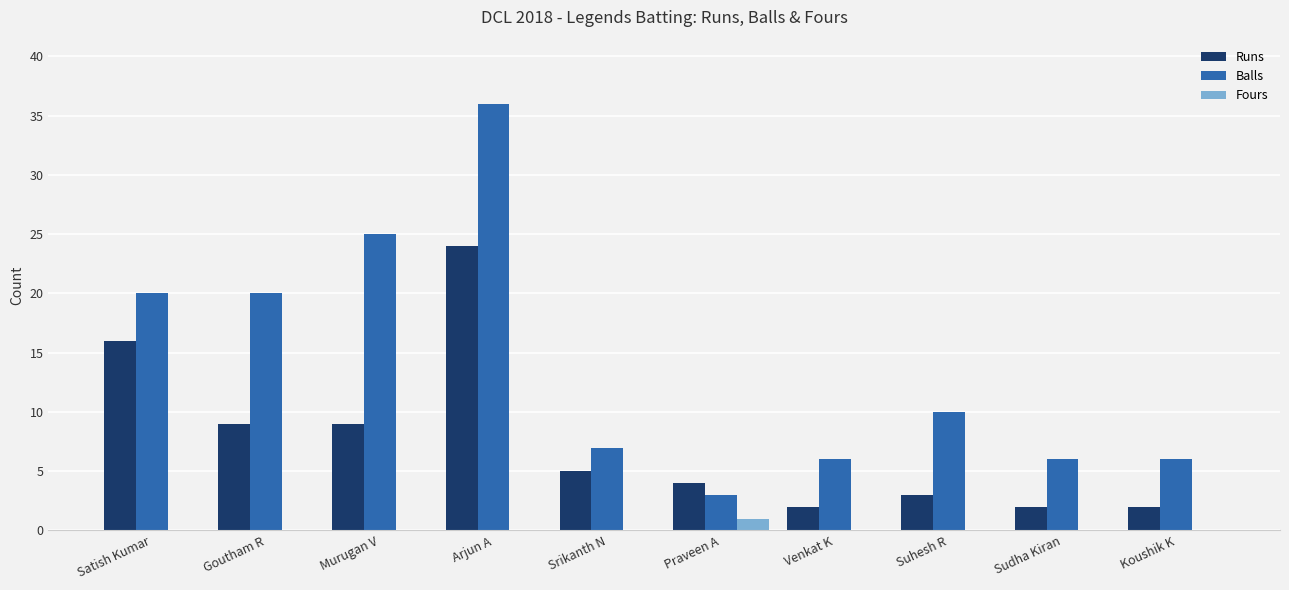

True or false: Fours has a value of 0 at Srikanth N.

True